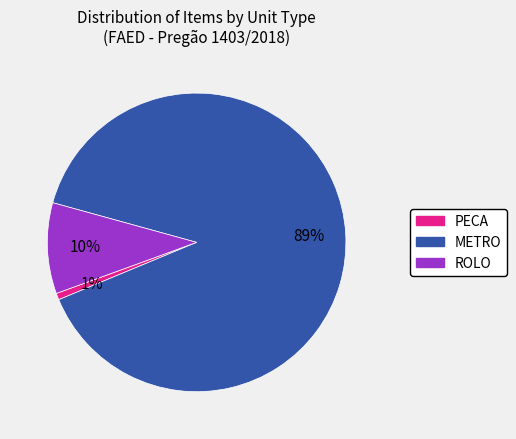

Is there any slice that represents more than half of the pie?

Yes